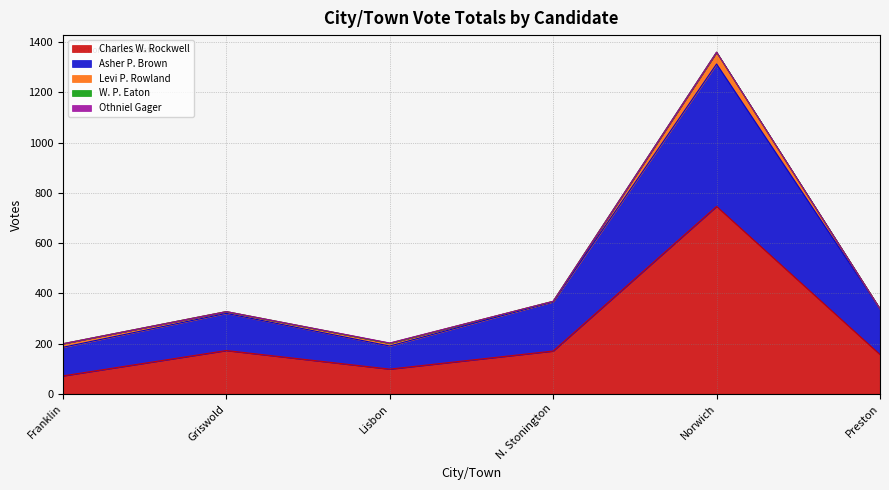

How many categories are shown in the chart?

6